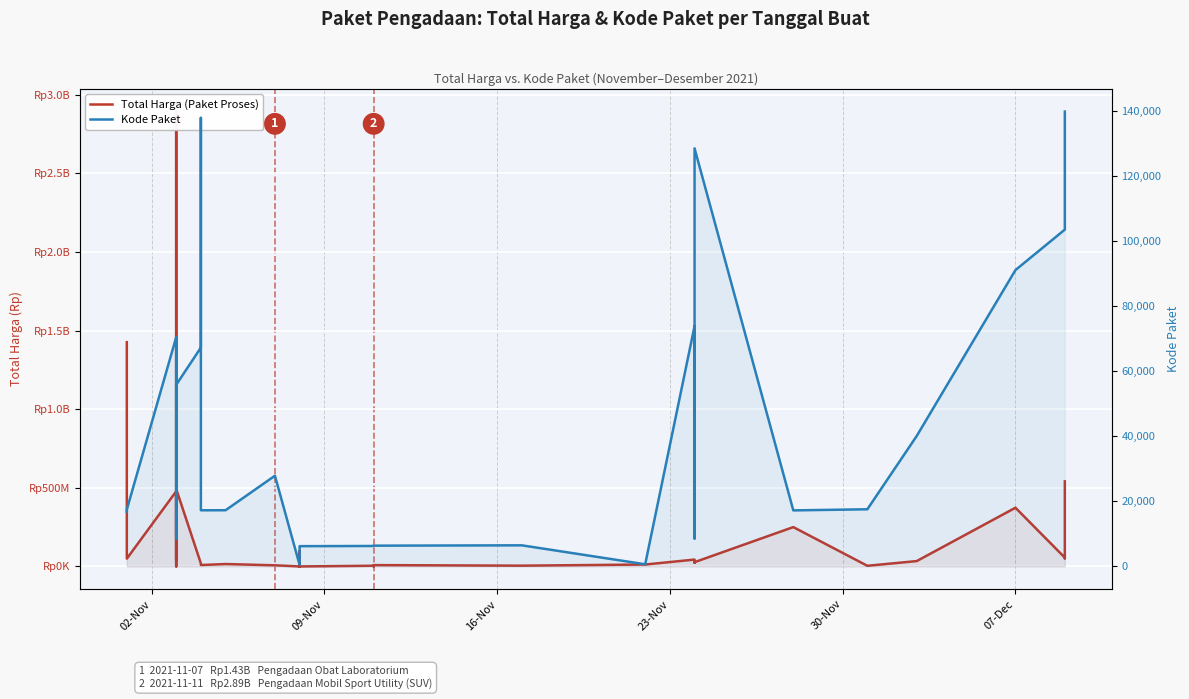

Which series has the widest spread of values?

Total Harga (Paket Proses)